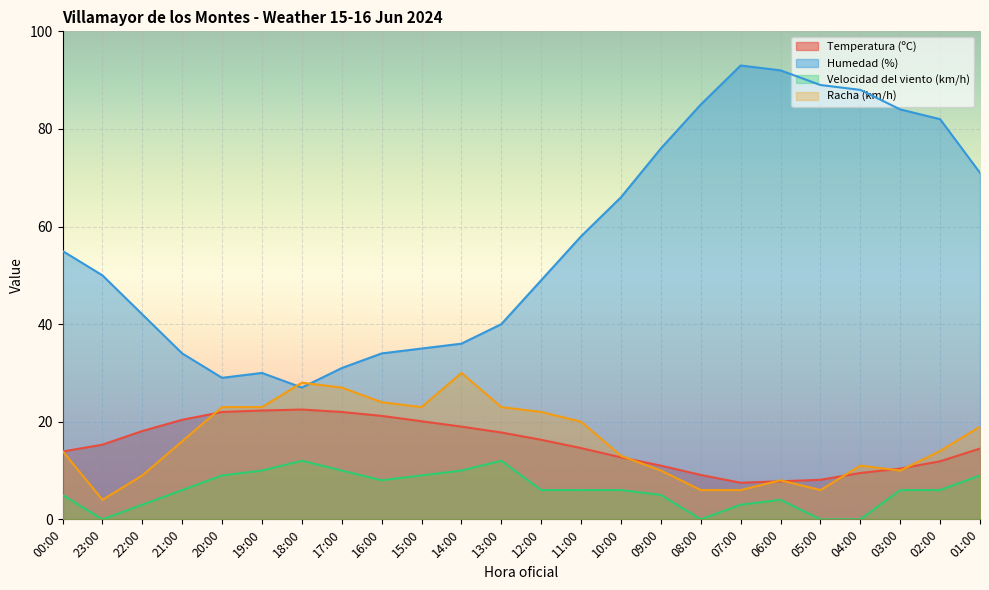

Reading left to right, what are all the values shown in this chart?

Temperatura (ºC): 13.9	15.3	18.1	20.4	22.0	22.3	22.5	22.0	21.2	20.1	19.0	17.8	16.3	14.6	12.7	11.0	9.1	7.5	7.8	8.1	9.5	10.4	11.9	14.5
Humedad (%): 55.0	50.0	42.0	34.0	29.0	30.0	27.0	31.0	34.0	35.0	36.0	40.0	49.0	58.0	66.0	76.0	85.0	93.0	92.0	89.0	88.0	84.0	82.0	71.0
Velocidad del viento (km/h): 5.0	0.0	3.0	6.0	9.0	10.0	12.0	10.0	8.0	9.0	10.0	12.0	6.0	6.0	6.0	5.0	0.0	3.0	4.0	0.0	0.0	6.0	6.0	9.0
Racha (km/h): 14.0	4.0	9.0	16.0	23.0	23.0	28.0	27.0	24.0	23.0	30.0	23.0	22.0	20.0	13.0	10.0	6.0	6.0	8.0	6.0	11.0	10.0	14.0	19.0